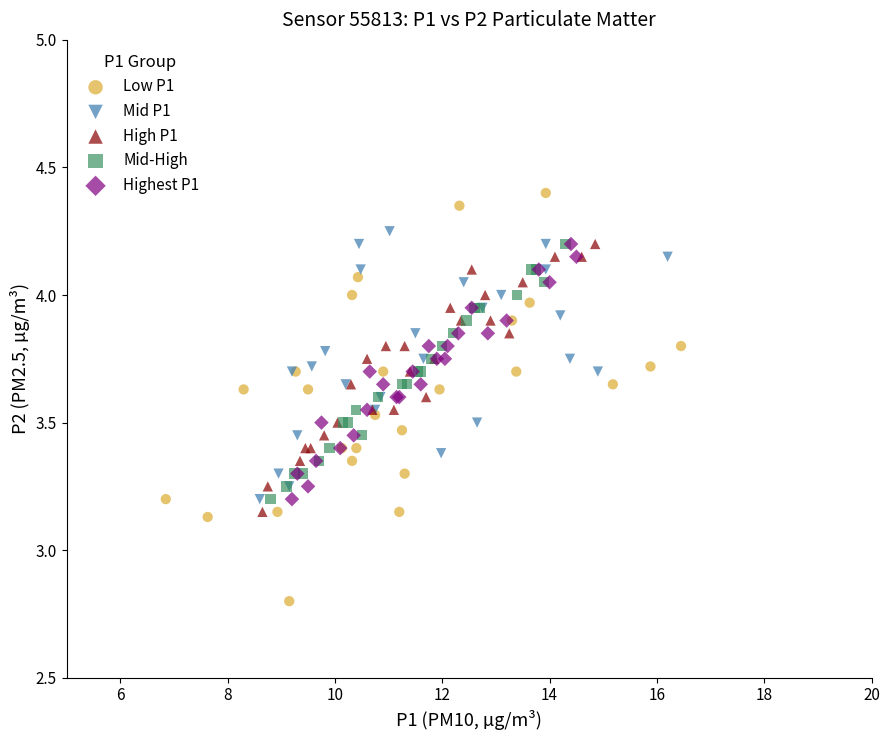

Which series reaches the minimum Y coordinate?

Low P1